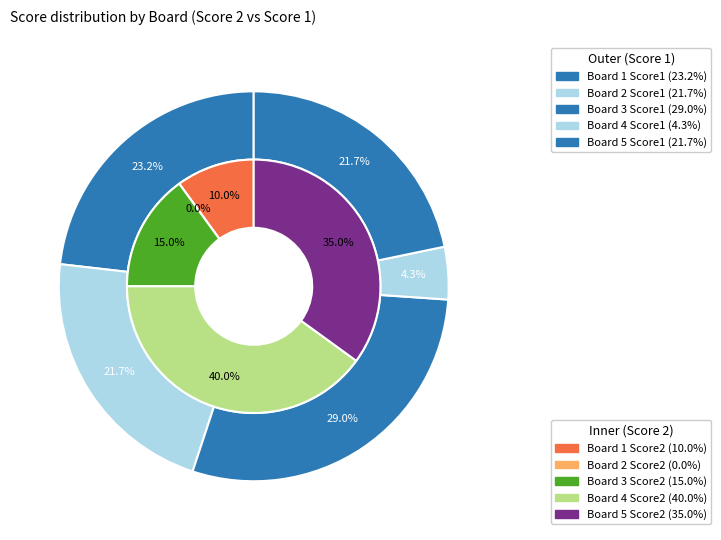

Which slice is the smallest?

2